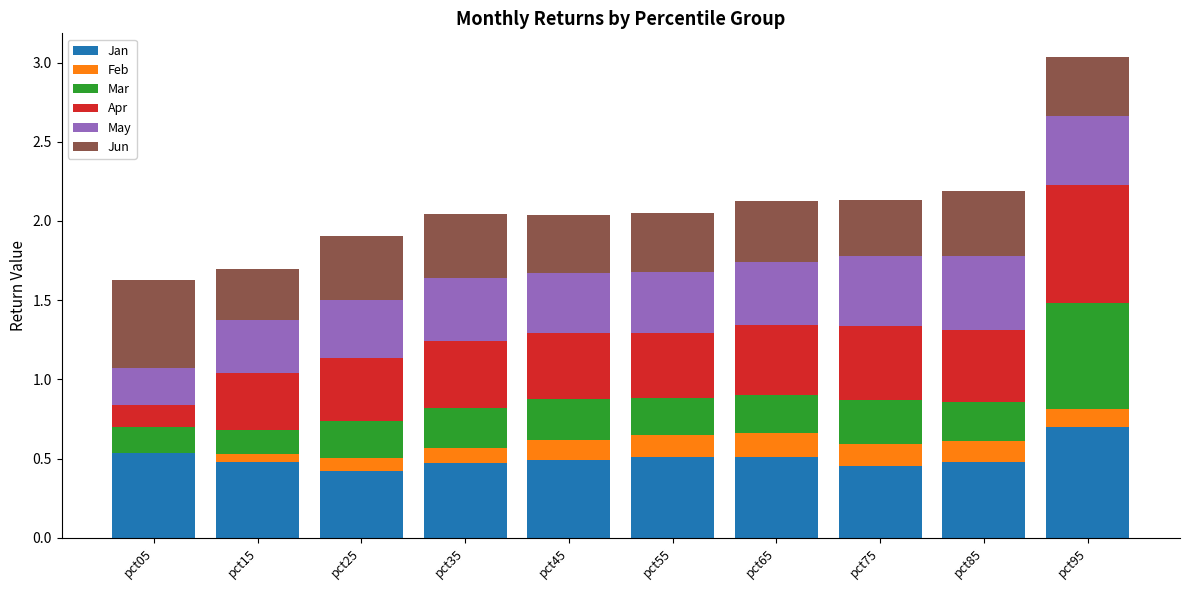

Reading left to right, what are all the values shown in this chart?

Jan: 0.5	0.5	0.4	0.5	0.5	0.5	0.5	0.5	0.5	0.7
Feb: -0.0	0.1	0.1	0.1	0.1	0.1	0.2	0.1	0.1	0.1
Mar: 0.2	0.2	0.2	0.3	0.3	0.2	0.2	0.3	0.2	0.7
Apr: 0.1	0.4	0.4	0.4	0.4	0.4	0.4	0.5	0.5	0.7
May: 0.2	0.3	0.4	0.4	0.4	0.4	0.4	0.4	0.5	0.4
Jun: 0.5	0.3	0.4	0.4	0.4	0.4	0.4	0.4	0.4	0.4